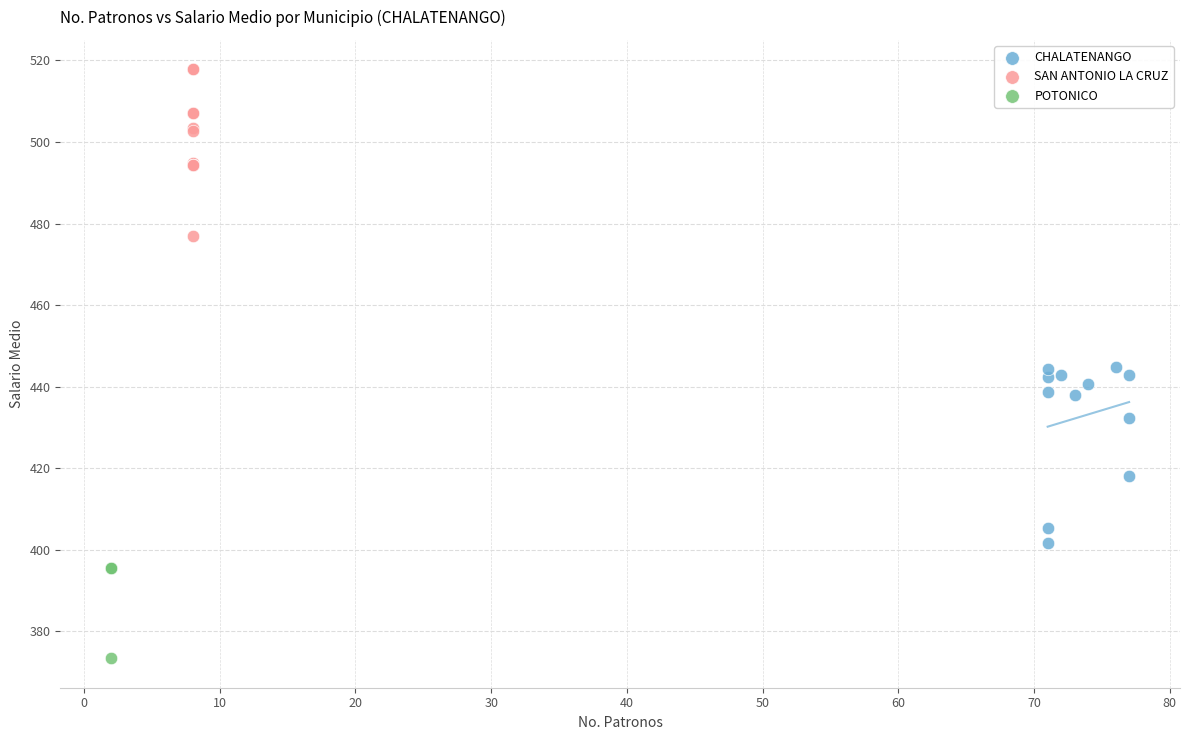

Which series reaches the maximum Y coordinate?

SAN ANTONIO LA CRUZ